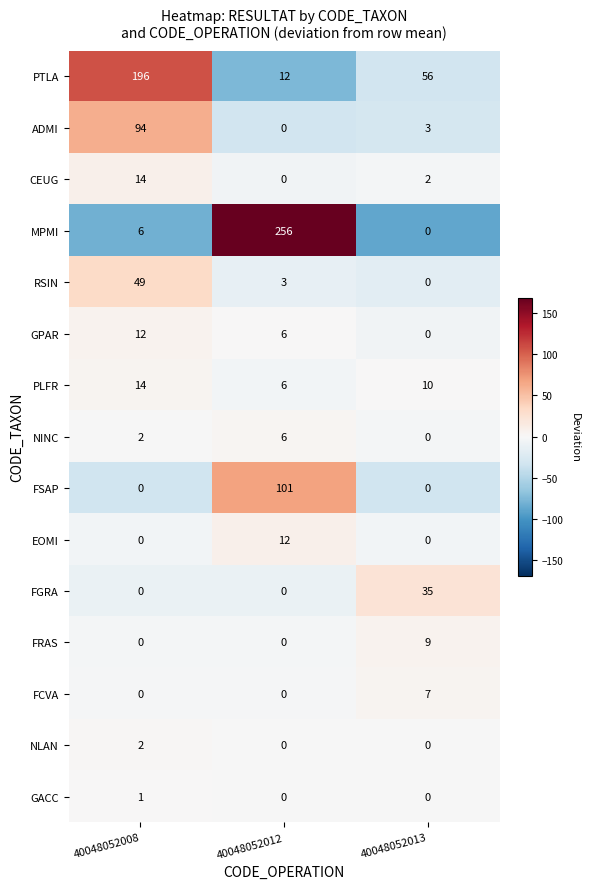

What is the greatest value displayed?

256